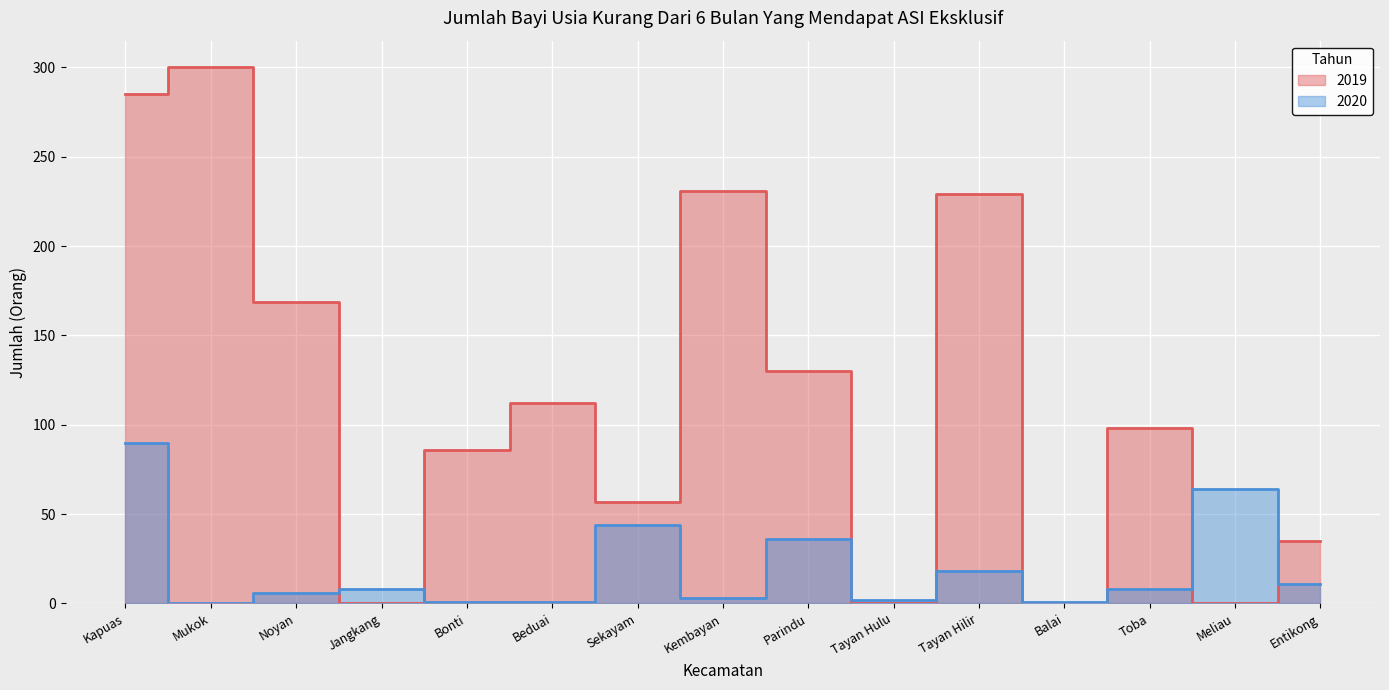

What is the difference between the maximum and minimum values in the 2020 series?

90